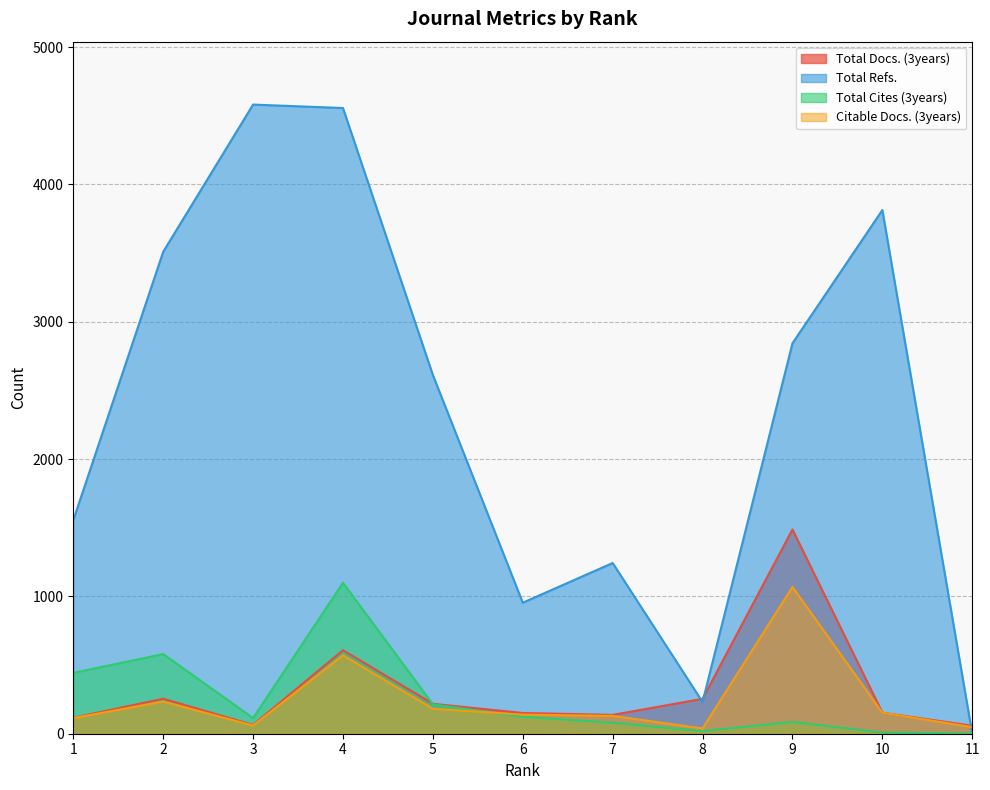

The value of Citable Docs. (3years) at 10 is 272. True or false?

False